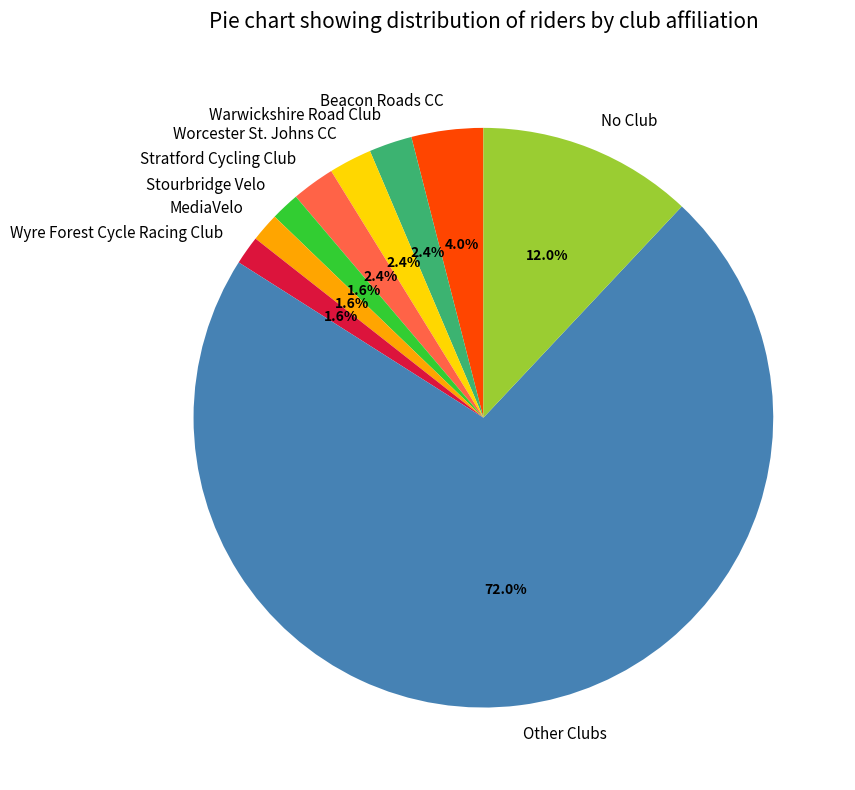

What is the majority slice?

Other Clubs